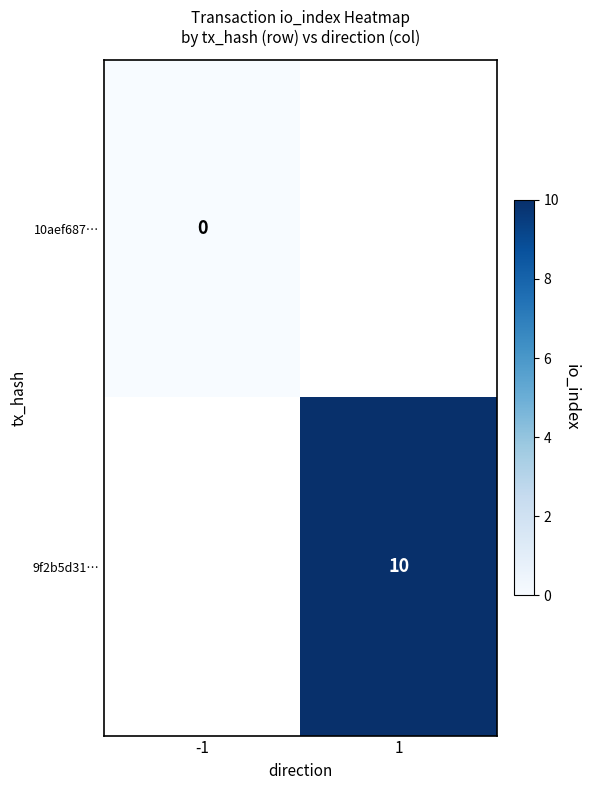

Is the value of 10aef687… at -1 greater than the value of 9f2b5d31… at 1?

No